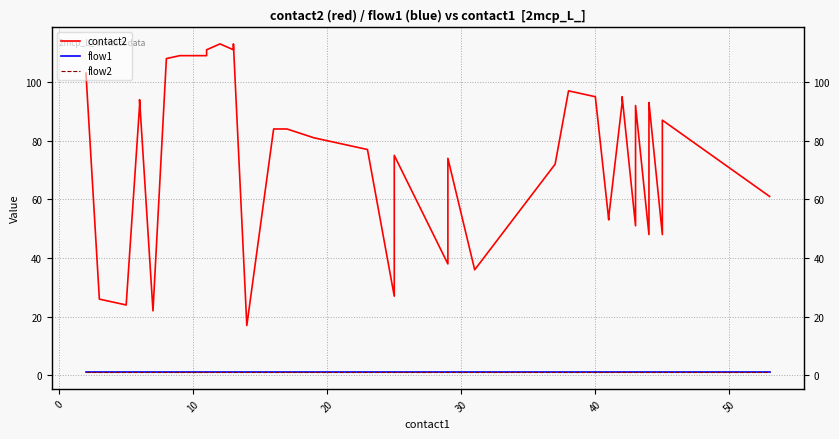

List the series in order of their peak value, lowest first.

flow1, flow2, contact2